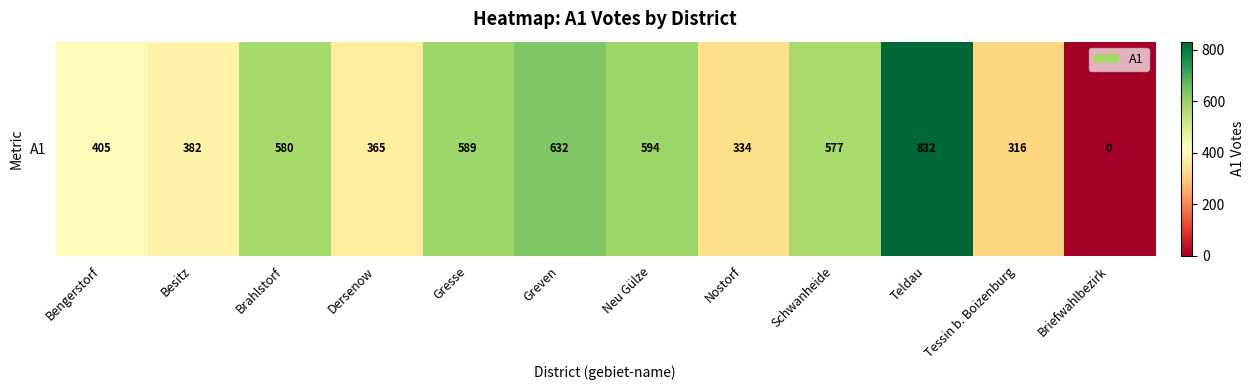

How many values are below 577?

6